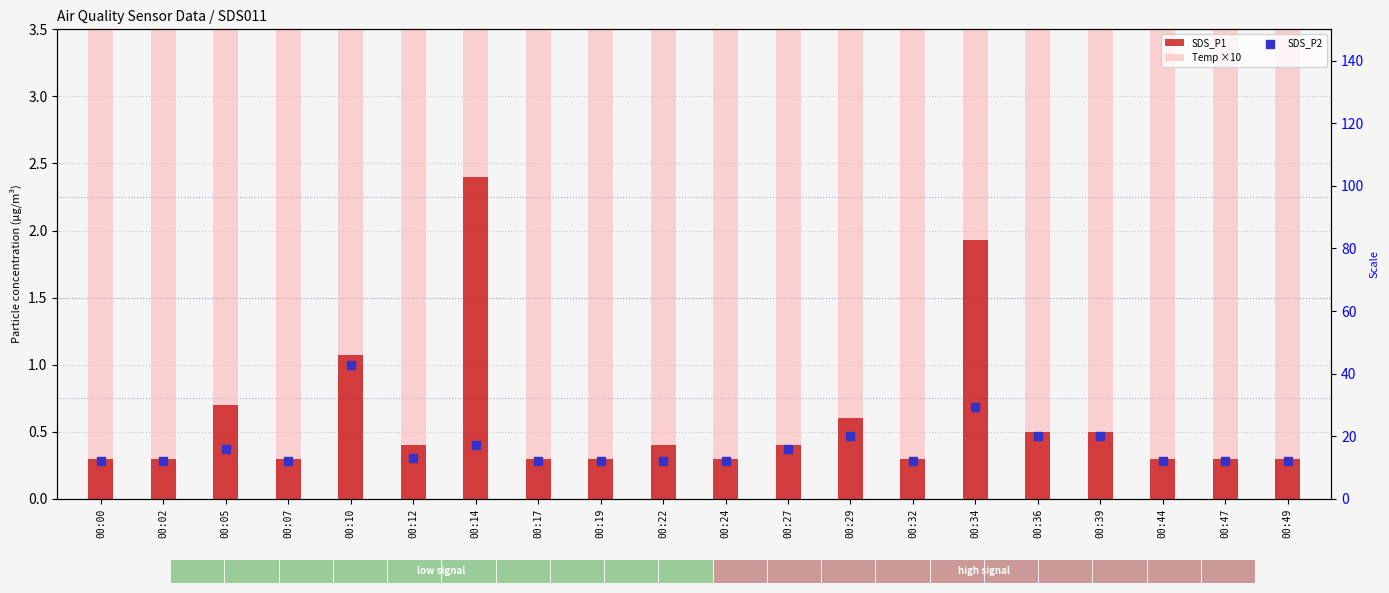

What is the total value across all series at 00:02?

23.3